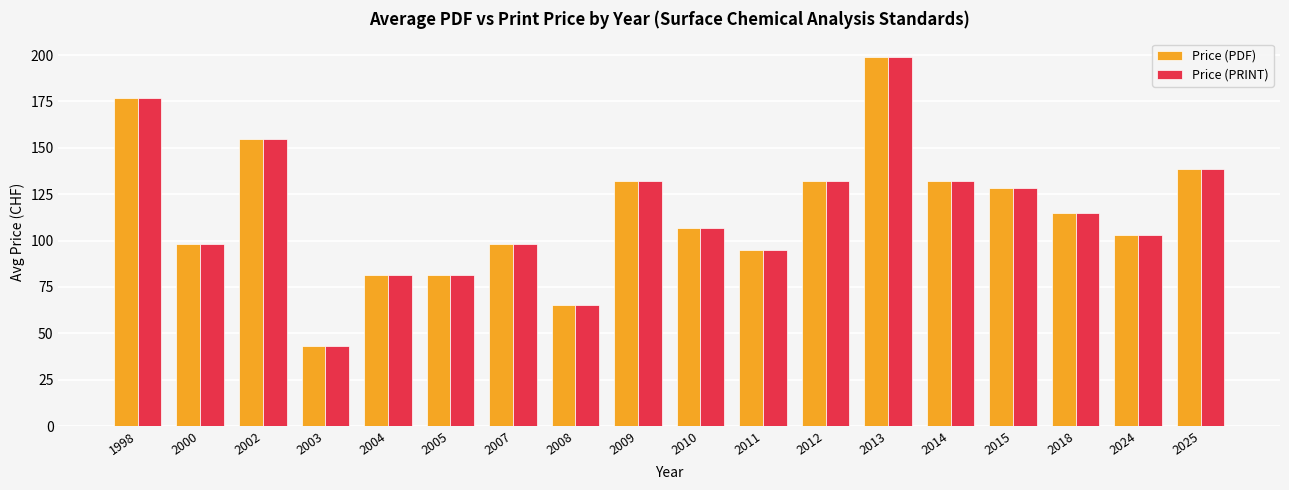

At which category does the chart reach its peak across all series?

2013